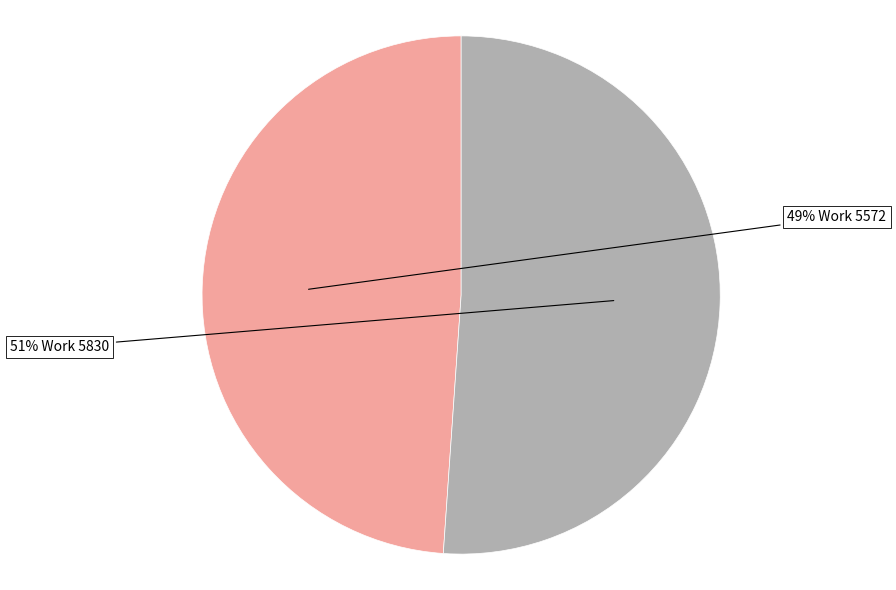

To the nearest percent, what is the average slice percentage?

50%